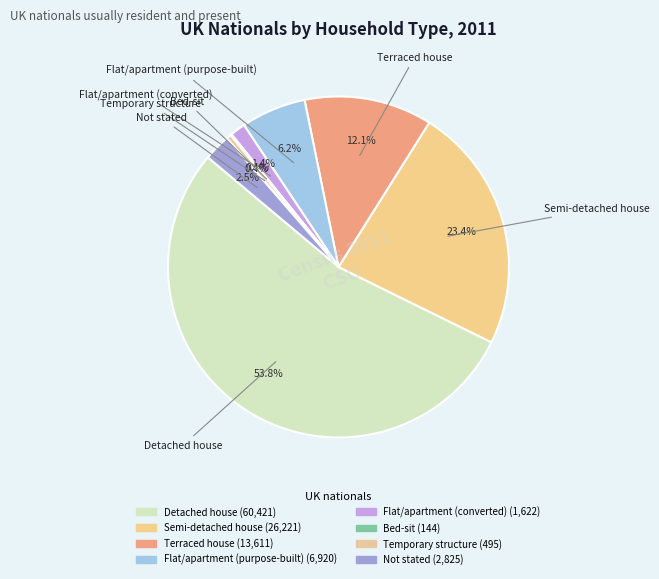

Combined, do Detached house and Flat/apartment (purpose-built) account for over 50%?

Yes